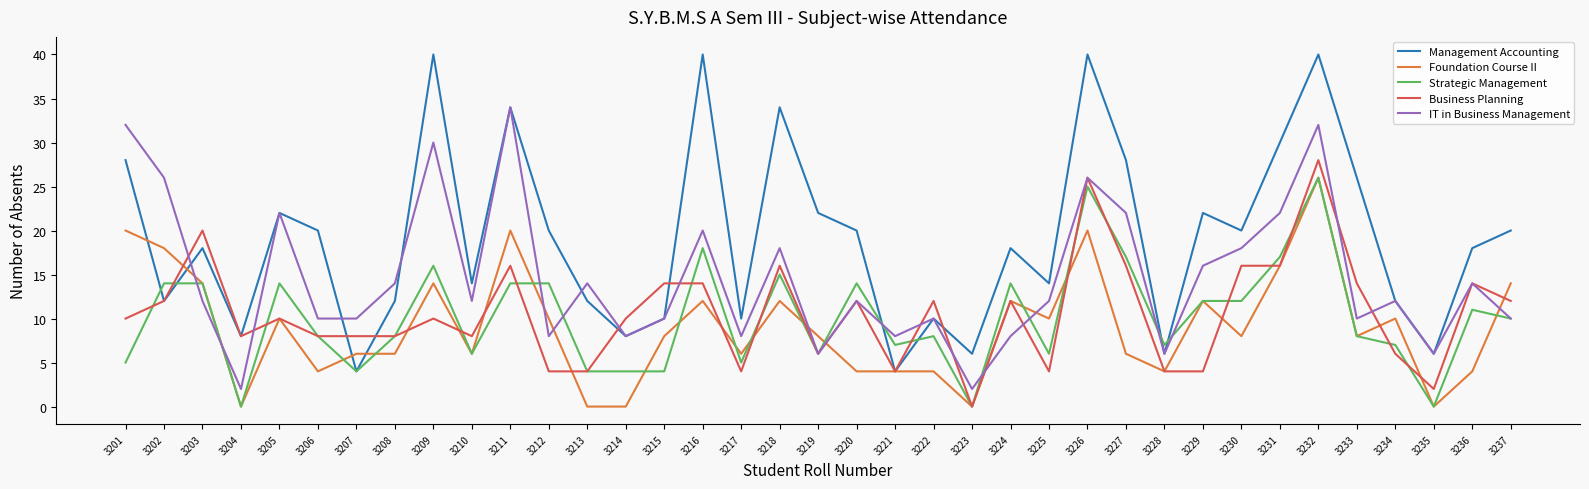

What is the difference between the second highest and minimum values in the IT in Business Management series?

30